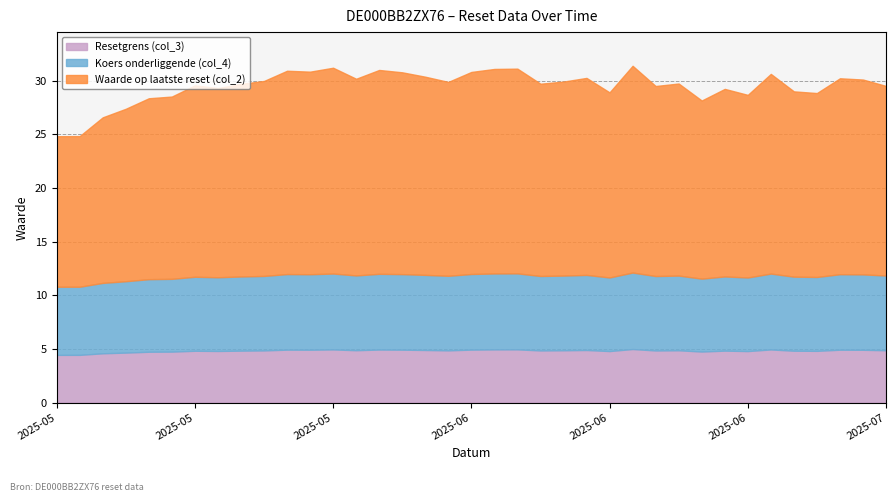

What is the average value of the Koers onderliggende (col_4) series?

6.9